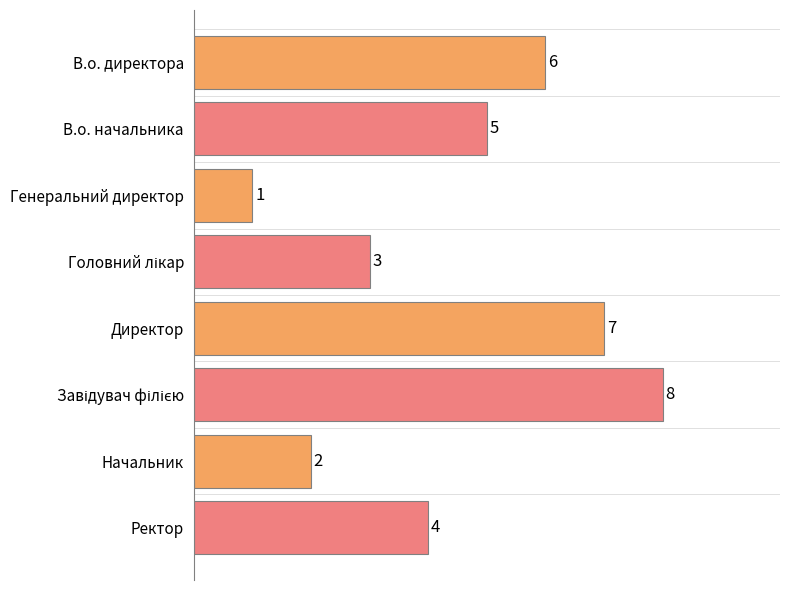

The value at В.о. директора is 4. True or false?

False